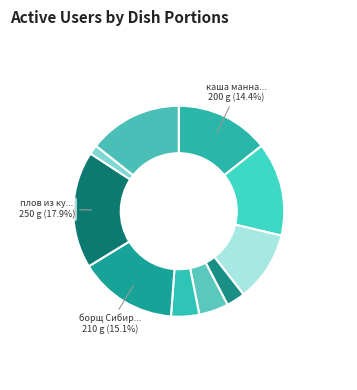

How many segments does this pie chart have?

10